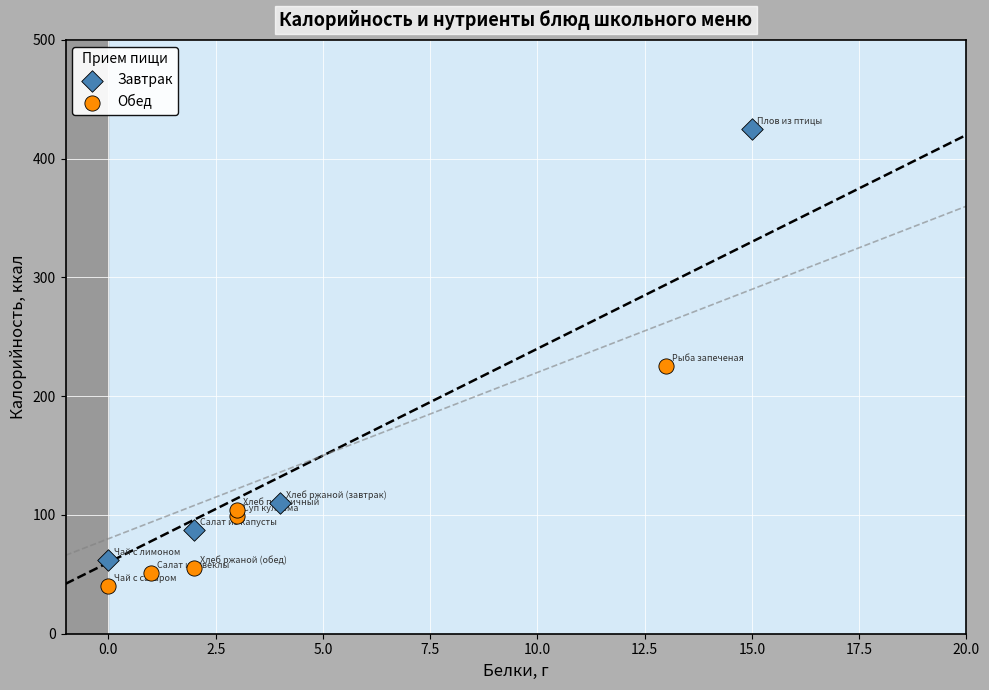

Which series has the widest spread of Y values?

Завтрак